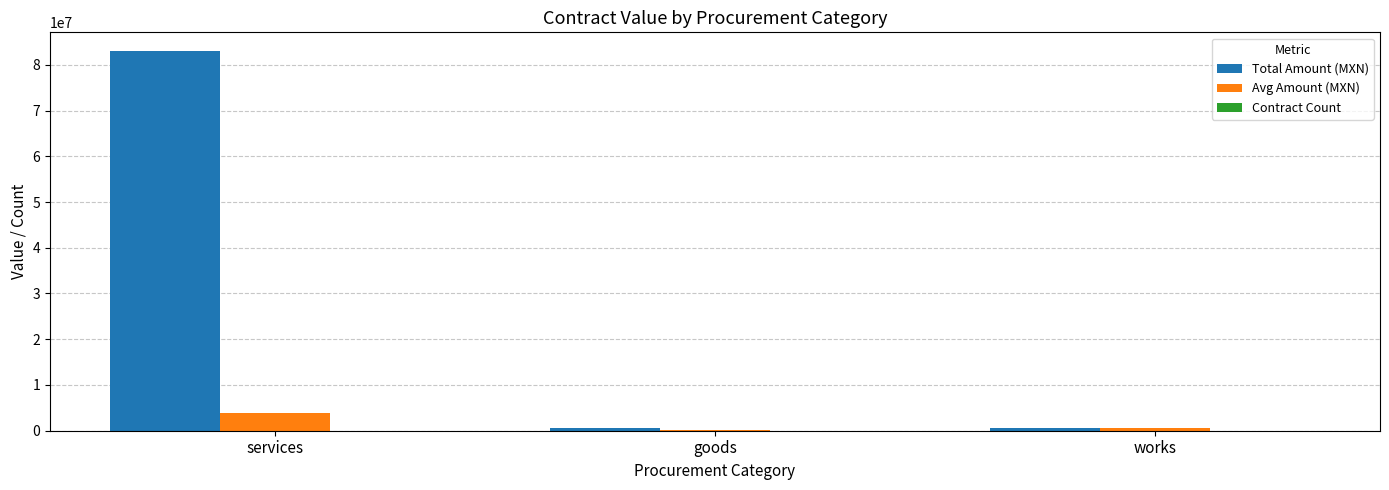

True or false: Total Amount (MXN) has a value of 82946198.8 at services.

True